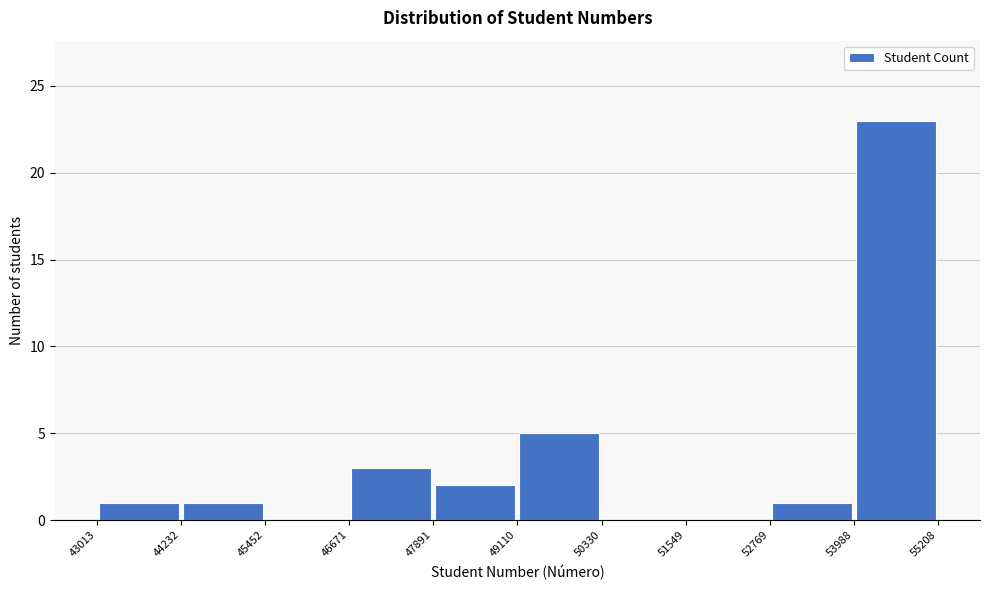

Reading left to right, transcribe this chart: for each bar, give the range it covers on the x-axis and its height. The values are not printed on the chart, so give them approximately, as read against the axis.

43013 to 44232: 1
44232 to 45452: 1
45452 to 46671: 0
46671 to 47891: 3
47891 to 49110: 2
49110 to 50330: 5
50330 to 51549: 0
51549 to 52769: 0
52769 to 53988: 1
53988 to 55208: 23